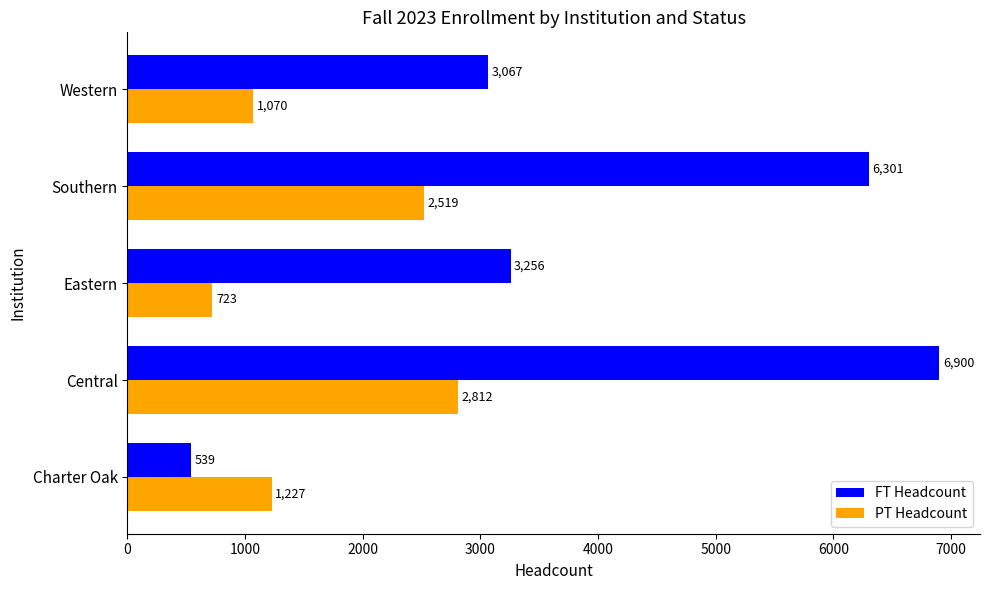

What is the difference between the maximum and minimum values in the PT Headcount series?

2089